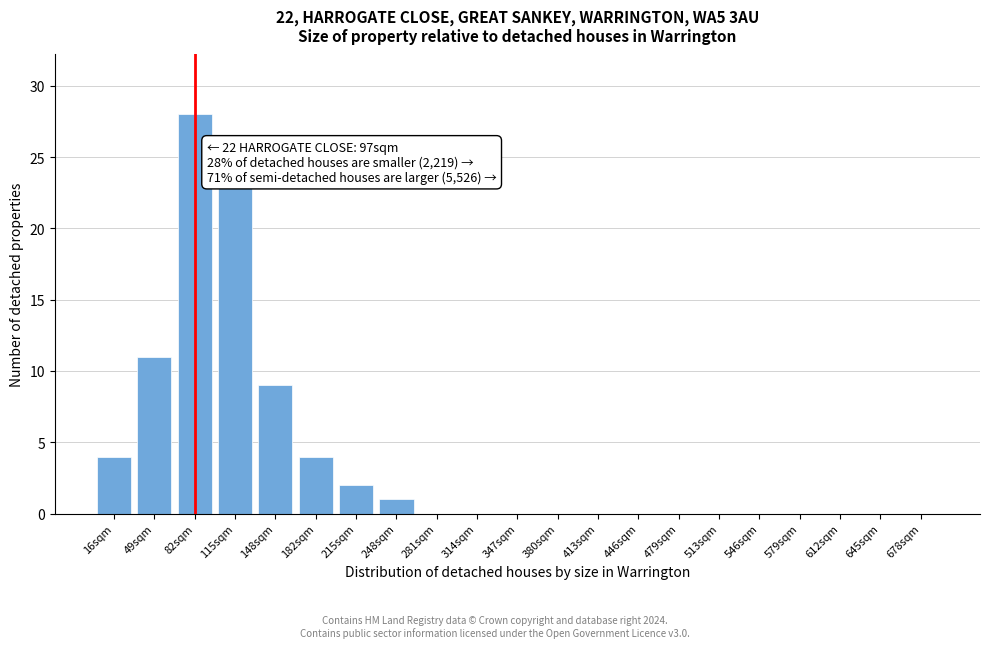

Reading left to right, extract all data points from this chart.

16sqm=4	49sqm=11	82sqm=28	115sqm=23	148sqm=9	182sqm=4	215sqm=2	248sqm=1	281sqm=0	314sqm=0	347sqm=0	380sqm=0	413sqm=0	446sqm=0	479sqm=0	513sqm=0	546sqm=0	579sqm=0	612sqm=0	645sqm=0	678sqm=0